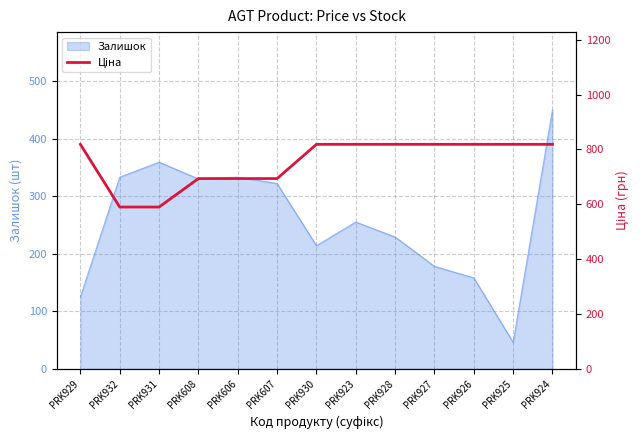

True or false: Залишок has a value of 271 at PRK927.

False